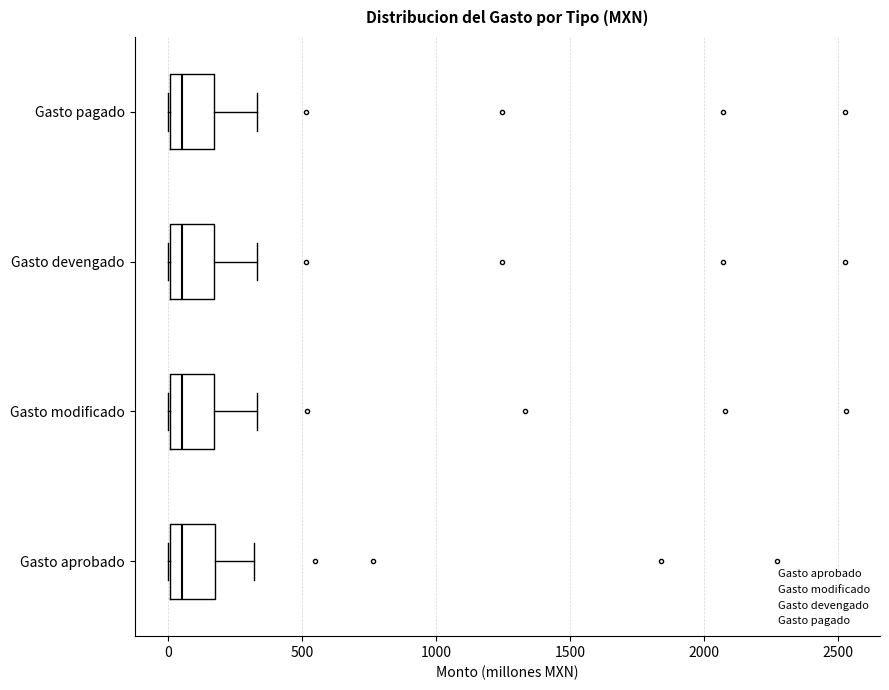

Reading bottom to top, transcribe this box plot: for each box, give where its median line is, the range the box spans, and where its two whiskers end, as read against the x-axis. The values are not printed on the chart, so give them approximately, as read against the axis.

Gasto aprobado: median 50, box 0 to 150, whiskers 0 to 300
Gasto modificado: median 50, box 0 to 150, whiskers 0 to 350
Gasto devengado: median 50, box 0 to 150, whiskers 0 to 350
Gasto pagado: median 50, box 0 to 150, whiskers 0 to 350